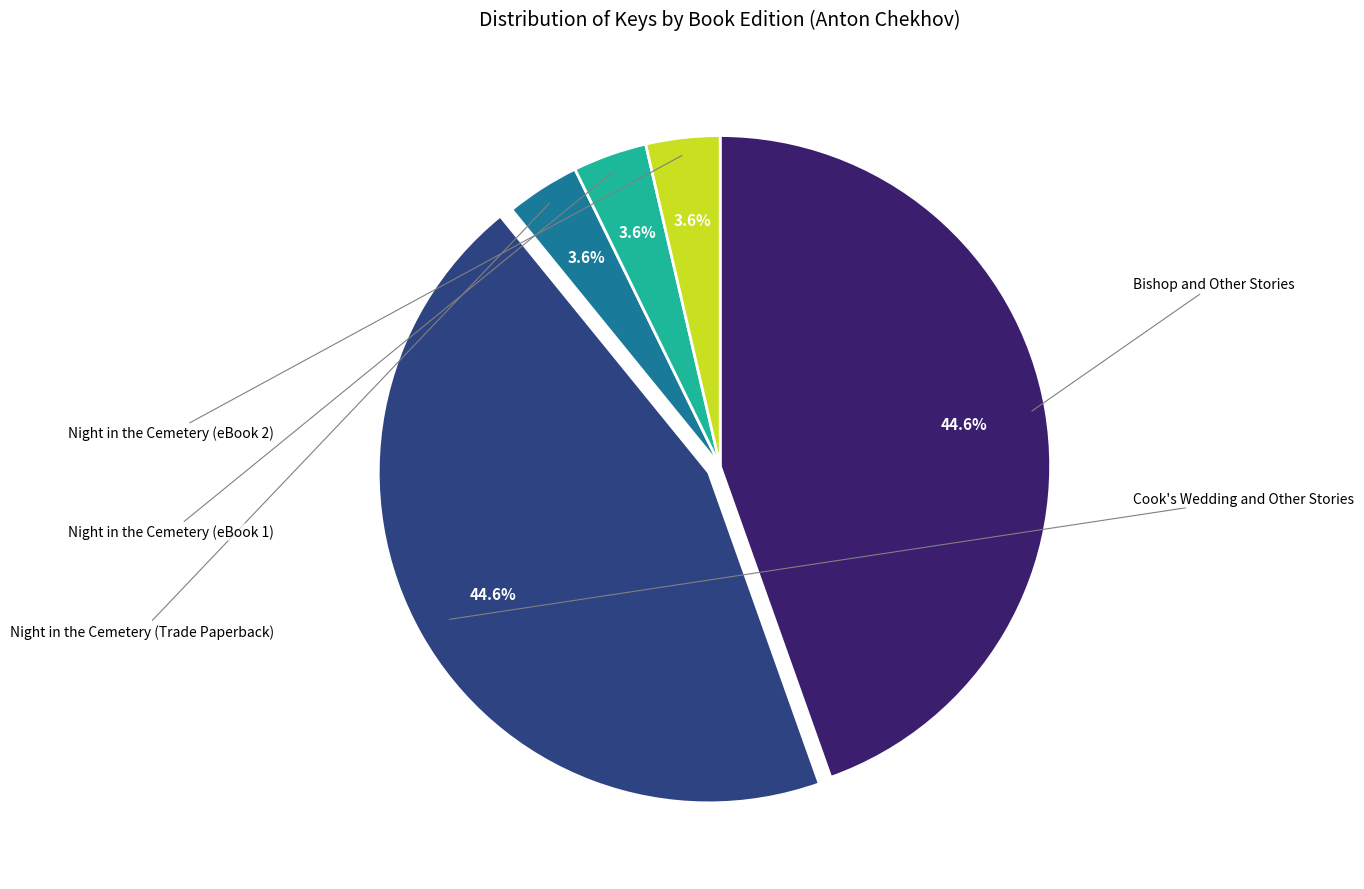

Does any single category account for the majority?

No